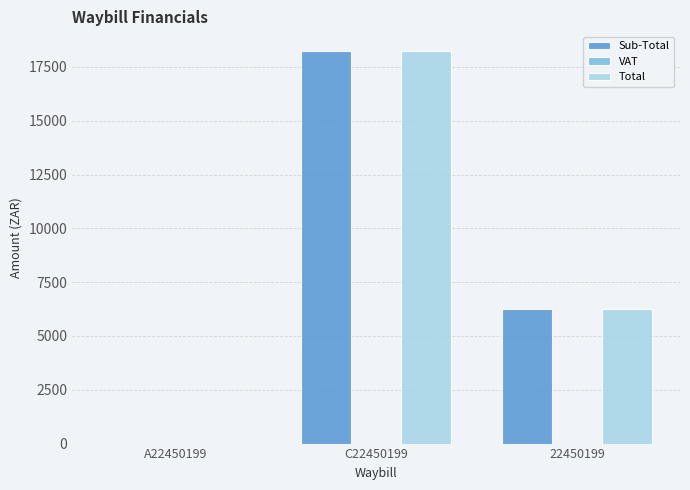

True or false: Sub-Total has a value of 0.0 at A22450199.

True